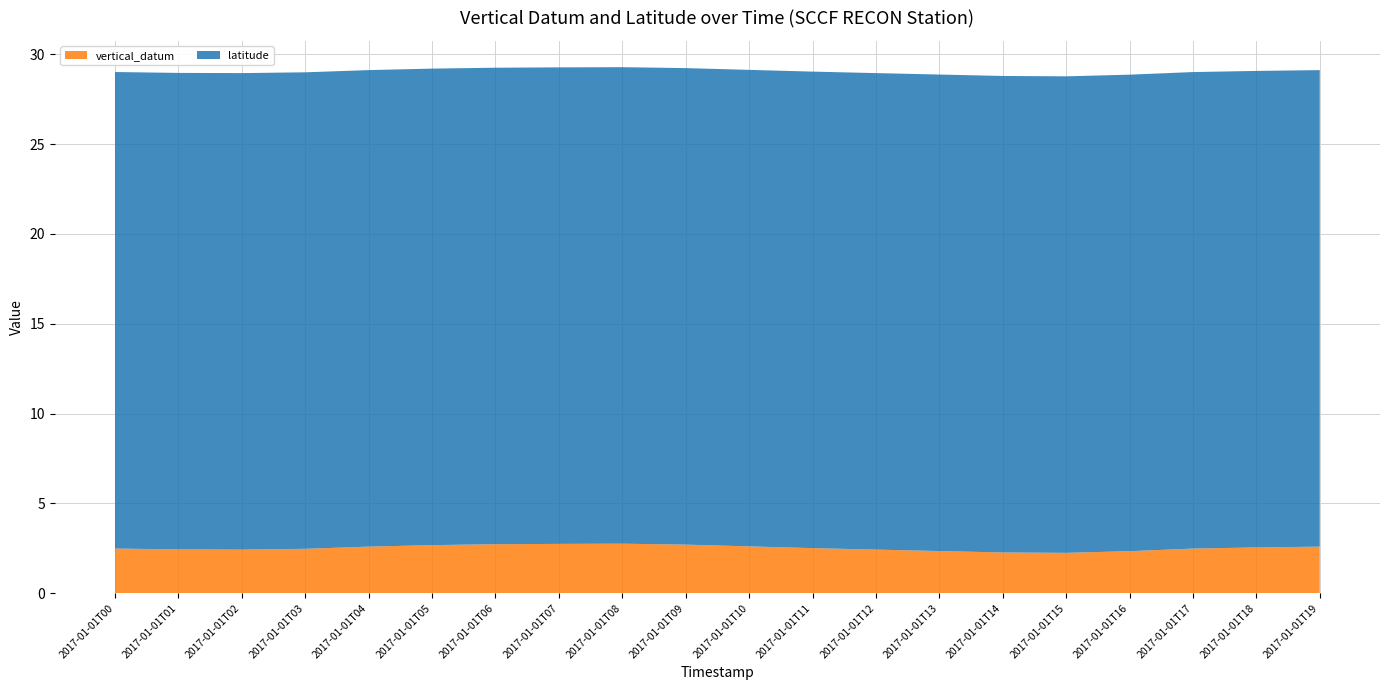

Reading left to right, what are all the values shown in this chart?

vertical_datum: 2.5	2.4	2.4	2.5	2.6	2.7	2.7	2.7	2.8	2.7	2.6	2.5	2.4	2.4	2.3	2.2	2.3	2.5	2.6	2.6
latitude: 26.5	26.5	26.5	26.5	26.5	26.5	26.5	26.5	26.5	26.5	26.5	26.5	26.5	26.5	26.5	26.5	26.5	26.5	26.5	26.5